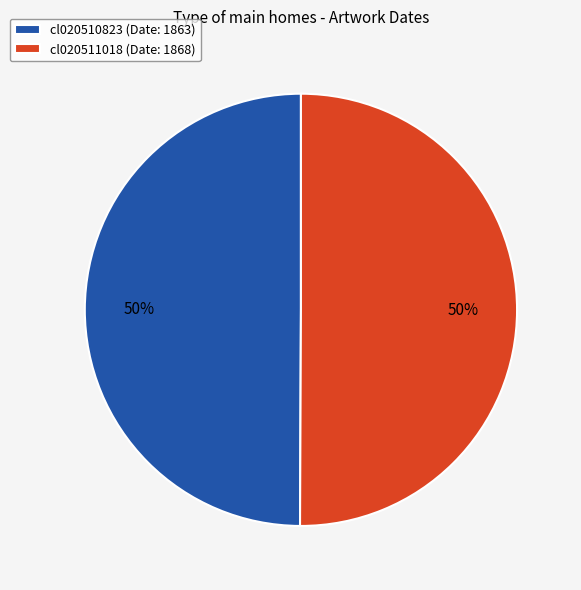

Do cl020511018 (Date: 1868) and cl020510823 (Date: 1863) together represent more than half of the pie?

Yes